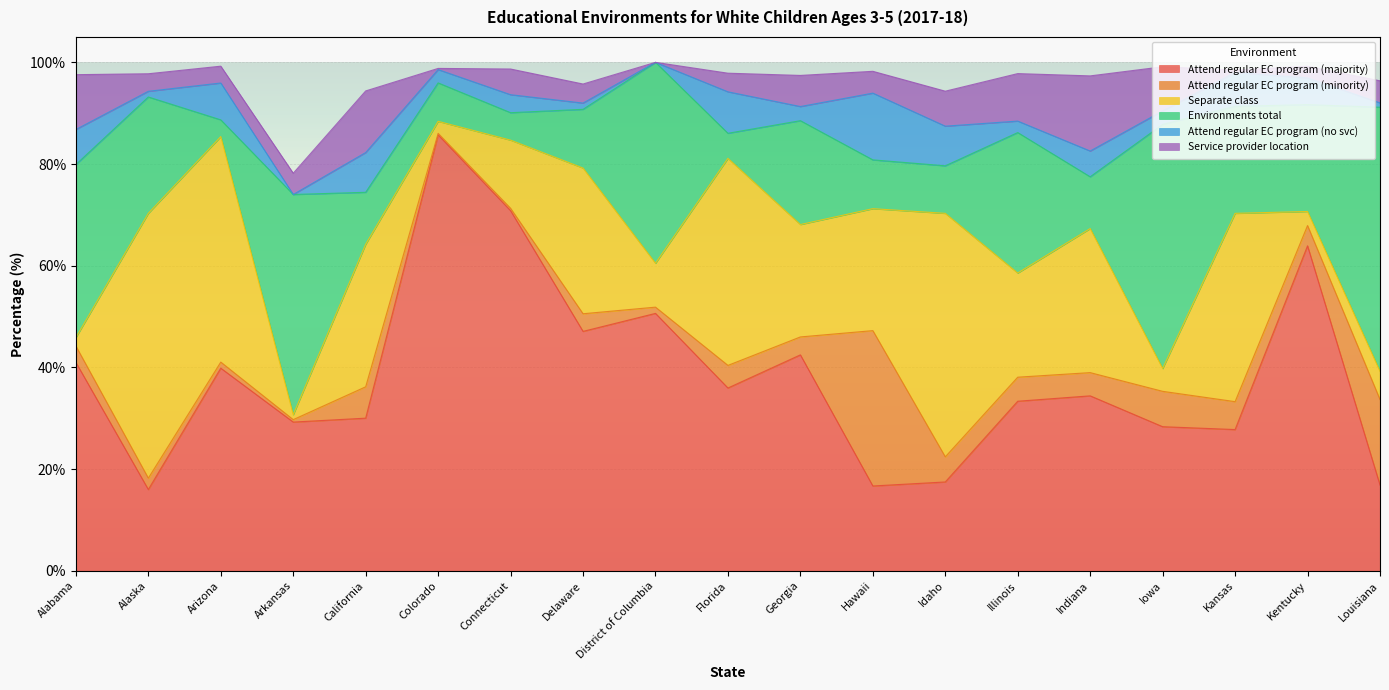

Is the value of Attend regular EC program (minority) at Arizona greater than the value of Attend regular EC program (majority) at Iowa?

No